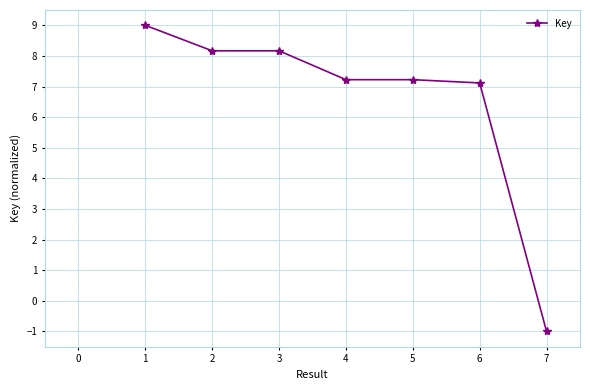

Where is the data nearest to the value 4?

6